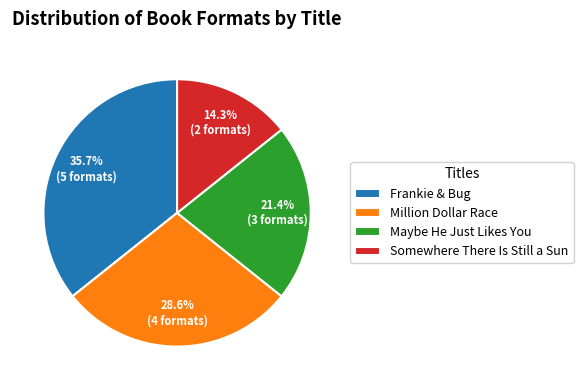

Is Frankie & Bug the majority of the pie?

No